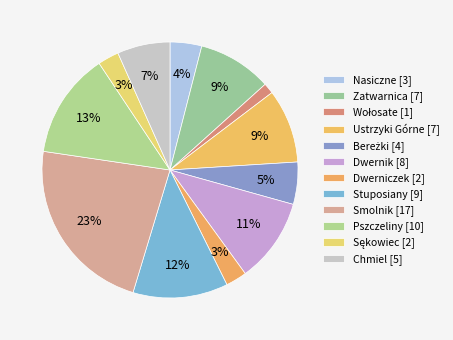

What percentage is the Chmiel slice, to the nearest percent?

7%